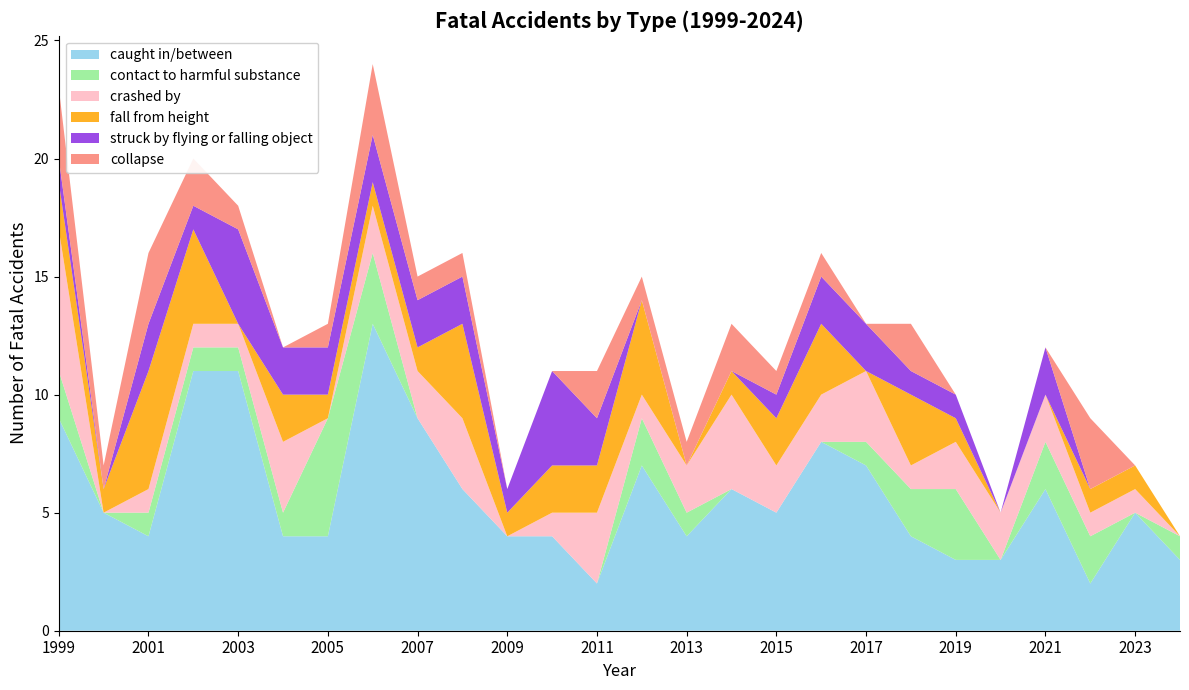

Reading right to left, extract all data points from this chart.

caught in/between: 3	5	2	6	3	3	4	7	8	5	6	4	7	2	4	4	6	9	13	4	4	11	11	4	5	9
contact to harmful substance: 1	0	2	2	0	3	2	1	0	0	0	1	2	0	0	0	0	0	3	5	1	1	1	1	0	2
crashed by: 0	1	1	2	2	2	1	3	2	2	4	2	1	3	1	0	3	2	2	0	3	1	1	1	0	6
fall from height: 0	1	1	0	0	1	3	0	3	2	1	0	4	2	2	1	4	1	1	1	2	0	4	5	1	2
struck by flying or falling object: 0	0	0	2	0	1	1	2	2	1	0	0	0	2	4	1	2	2	2	2	2	4	1	2	0	1
collapse: 0	0	3	0	0	0	2	0	1	1	2	1	1	2	0	0	1	1	3	1	0	1	2	3	1	3